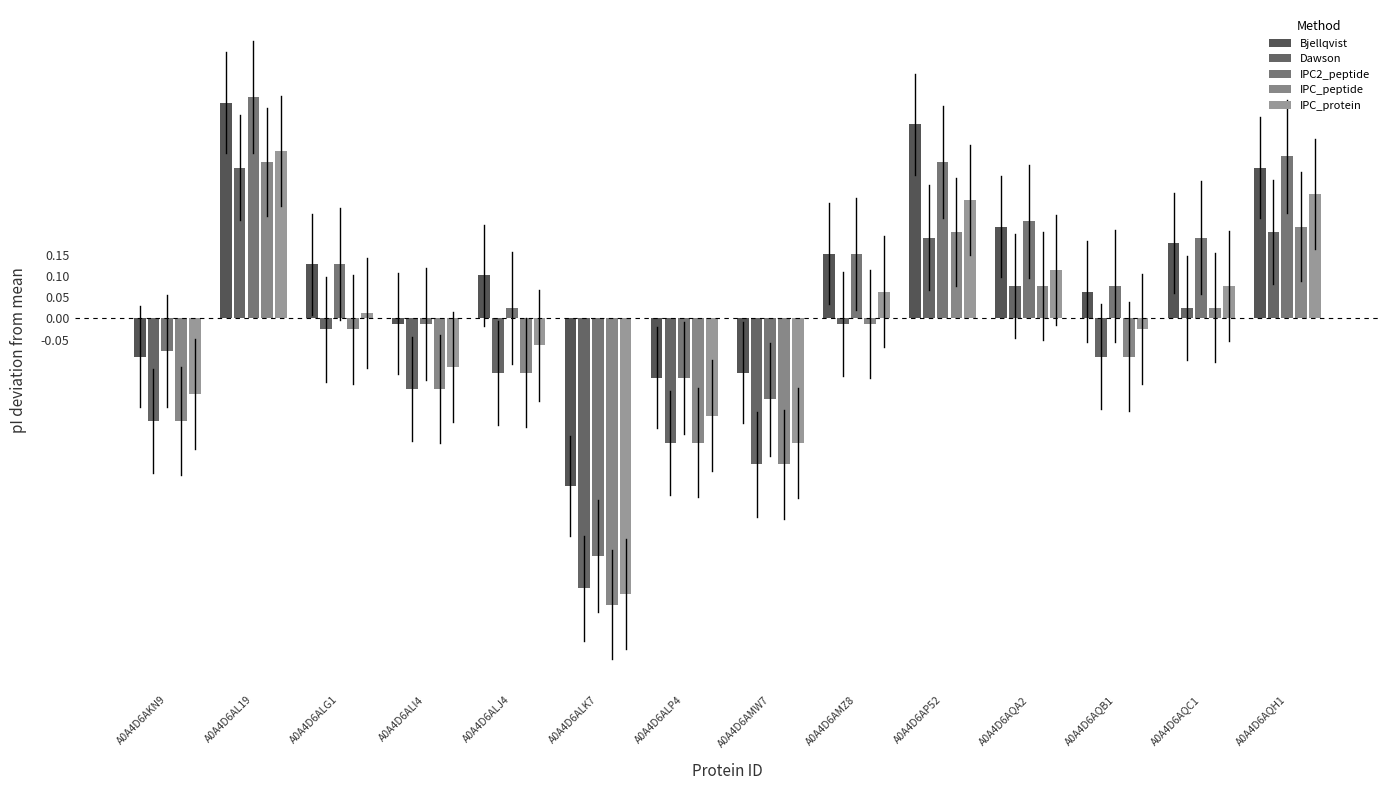

How many bars are there in total?

70